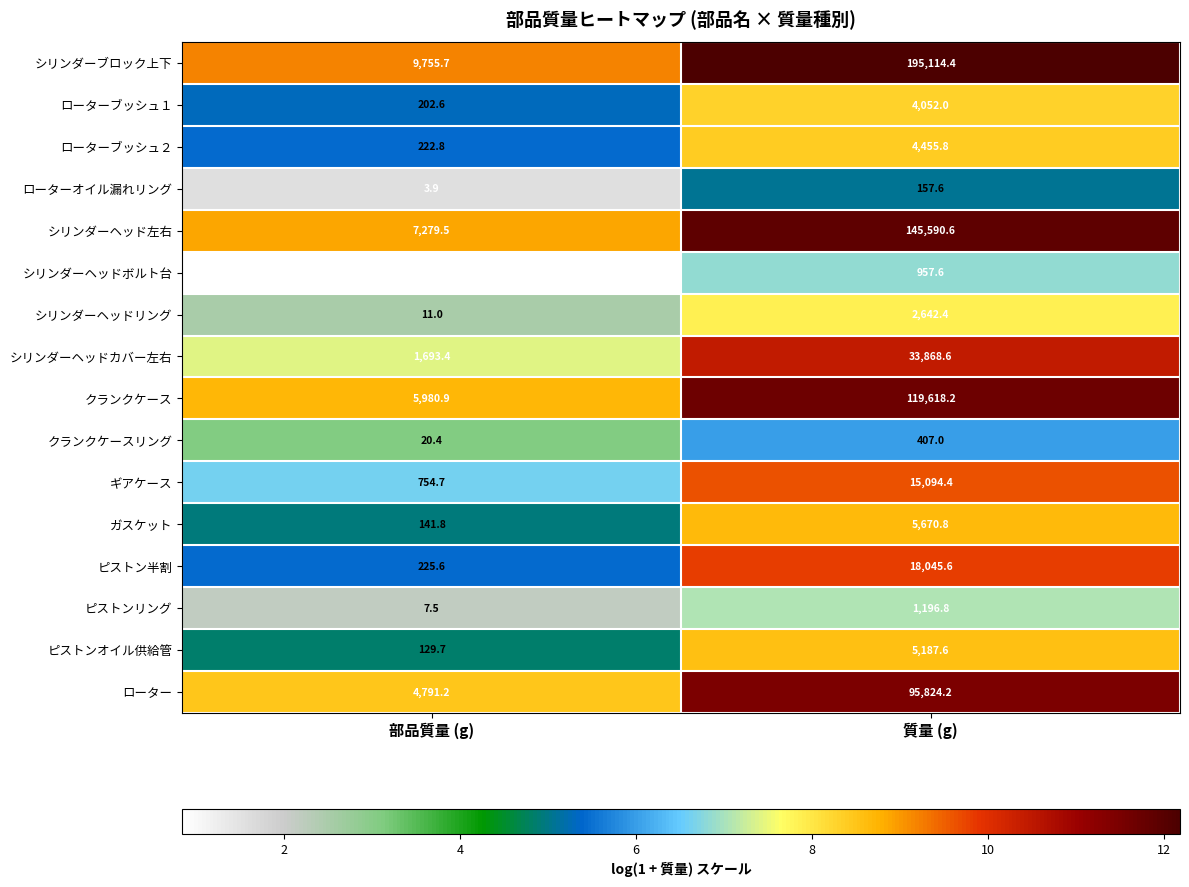

What value does the シリンダーヘッドリング series have at 質量 (g)?

2642.4